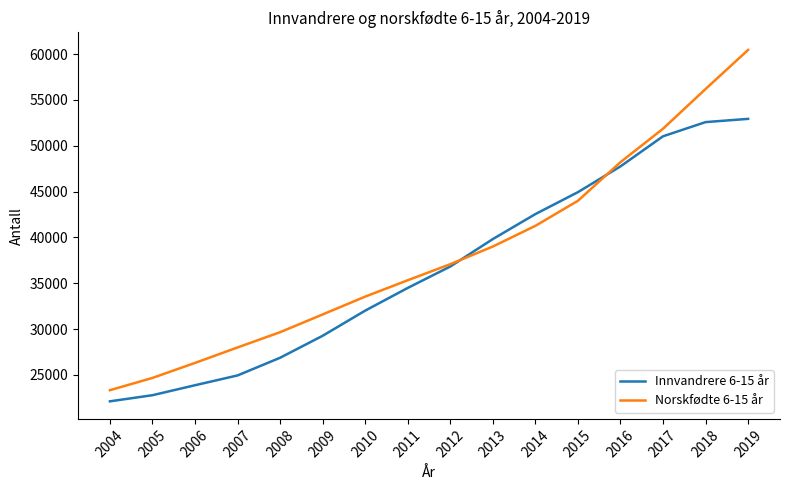

Rank the series by their maximum value, from lowest to highest.

Innvandrere 6-15 år, Norskfødte 6-15 år